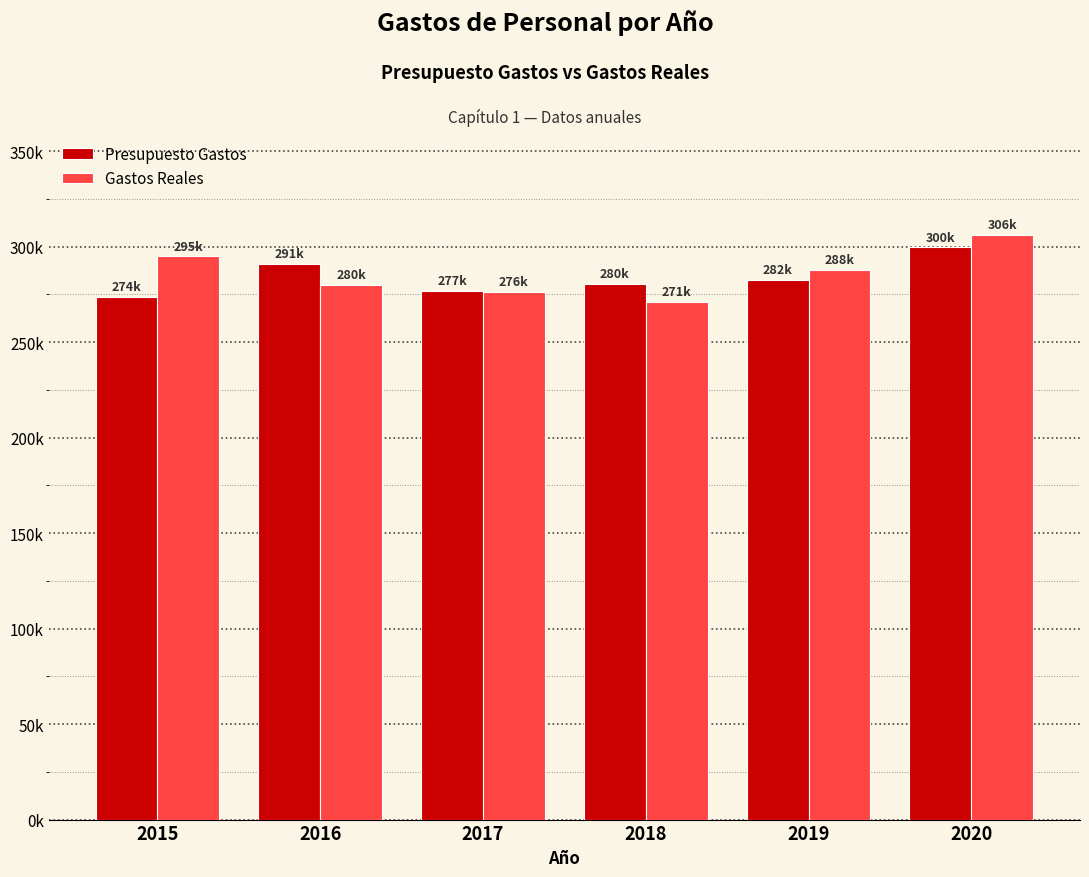

At 2016, list the series in order from smallest to largest.

Gastos Reales, Presupuesto Gastos